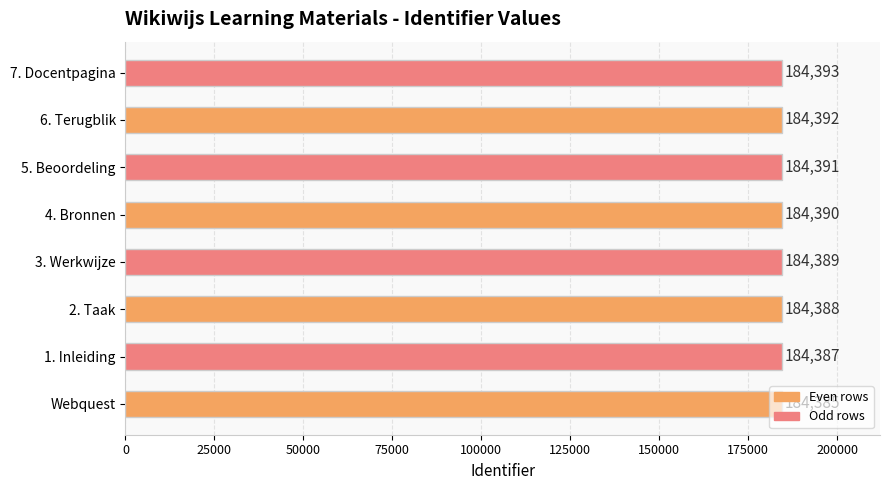

What is the maximum value shown in the chart?

184393